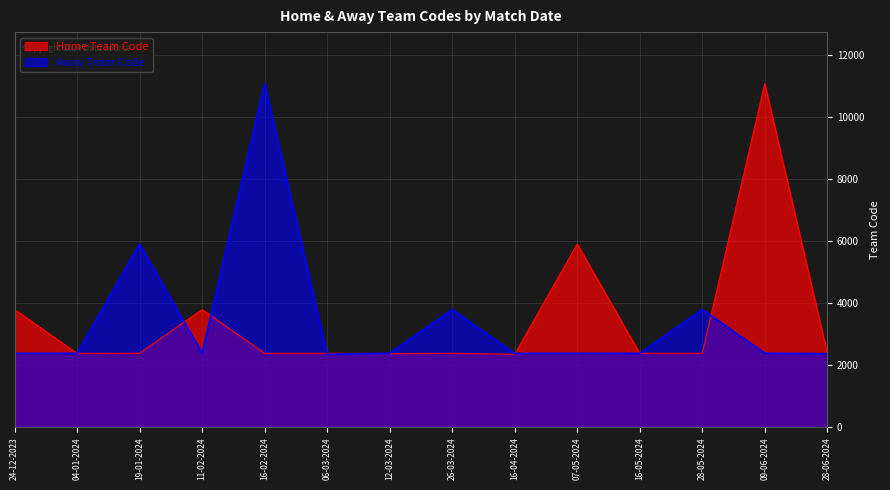

The value of Home Team Code at 04-01-2024 is 1308. True or false?

False